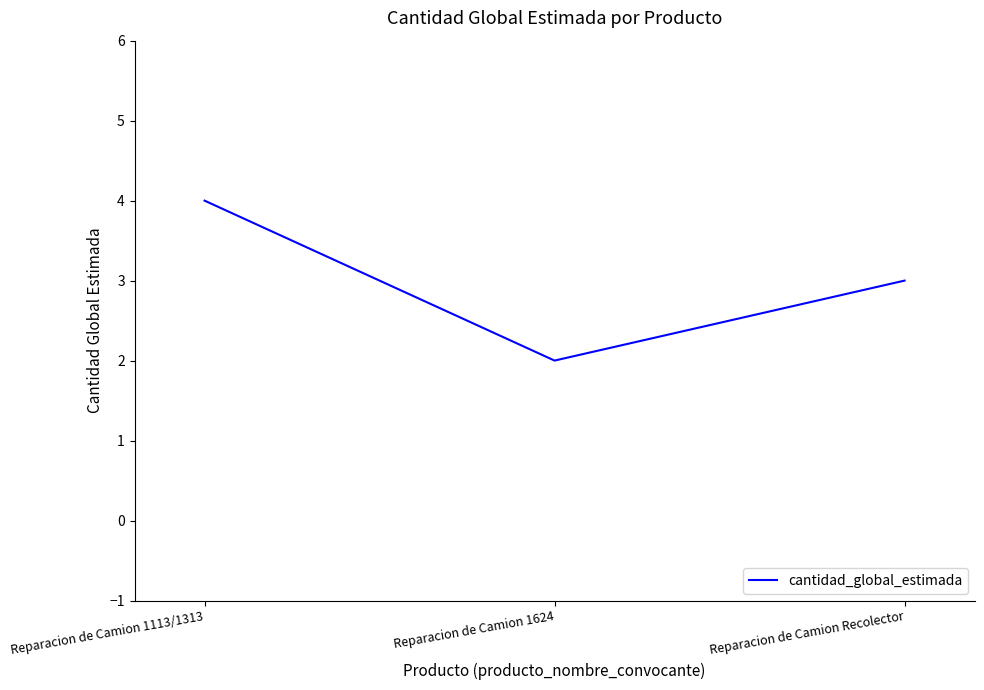

What position from the left is Reparacion de Camion Recolector?

3